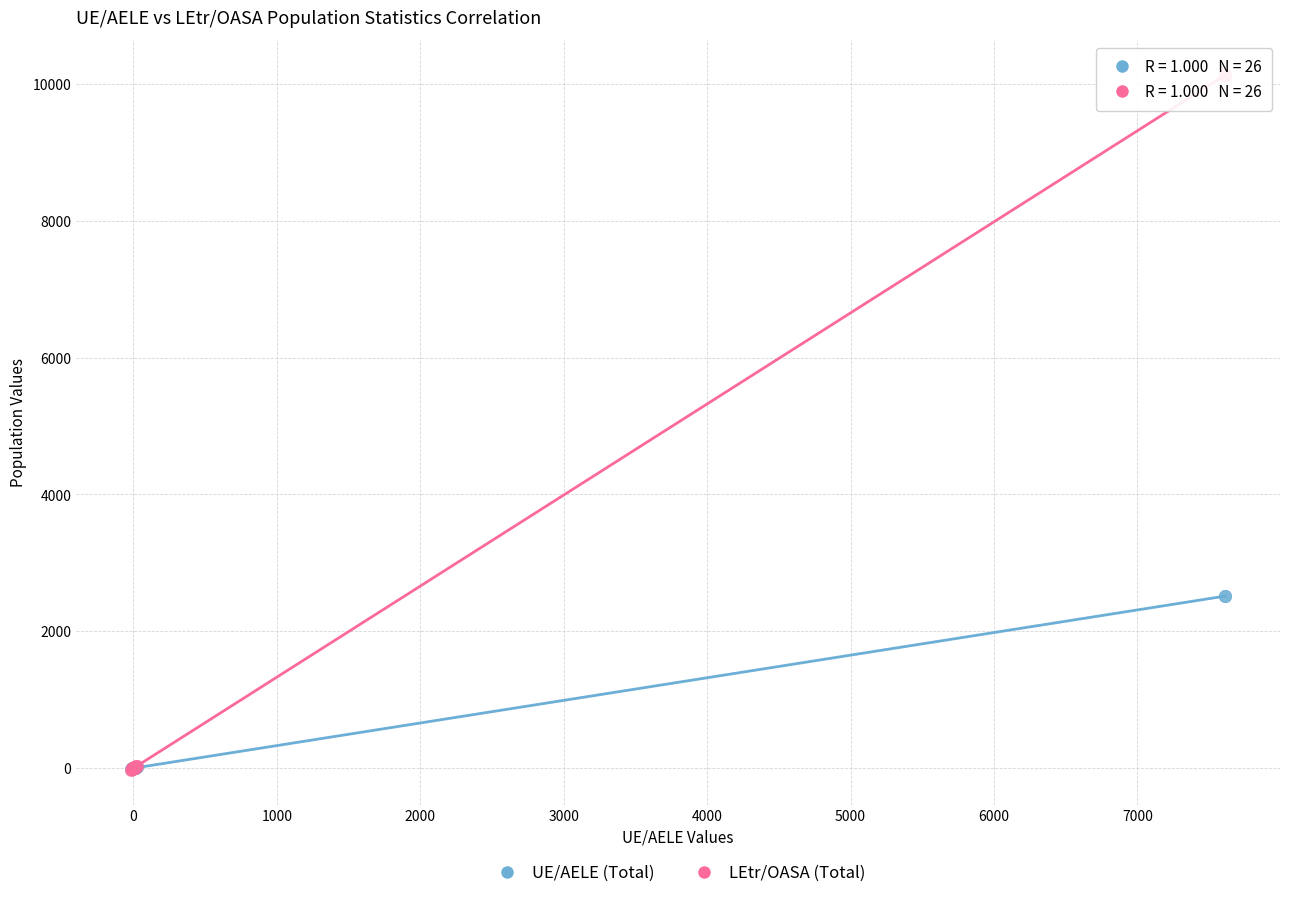

Which series reaches the maximum Y coordinate?

LEtr/OASA (Total)